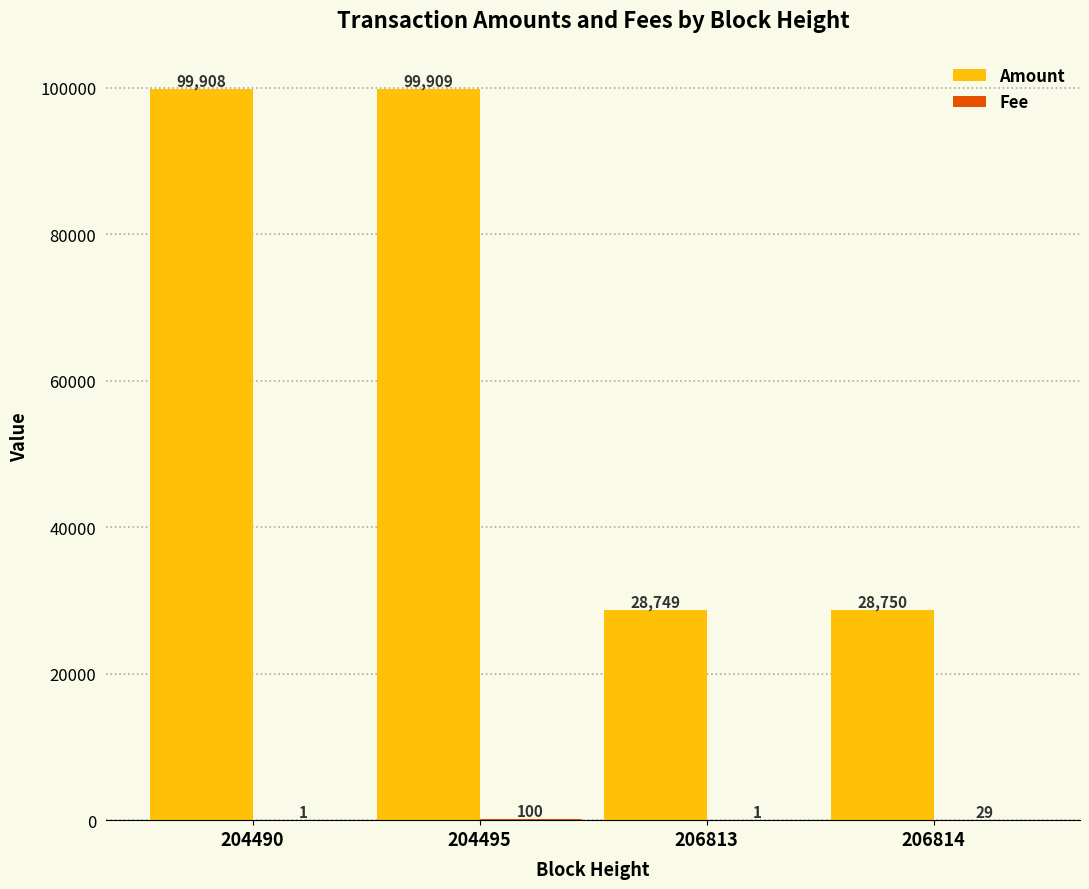

Are the bars horizontal?

No